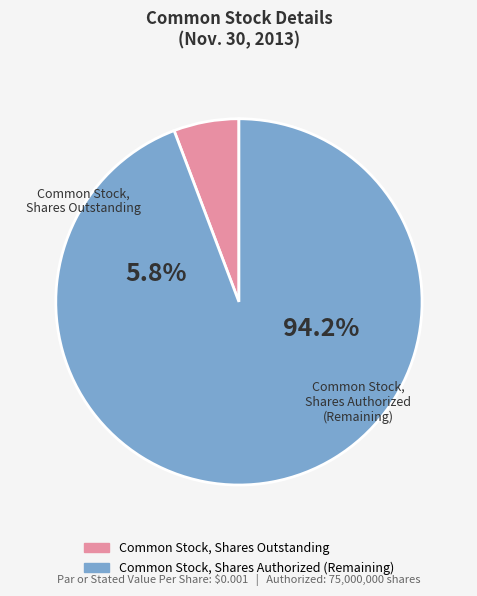

What is the largest slice in the pie chart?

Common Stock, Shares Authorized